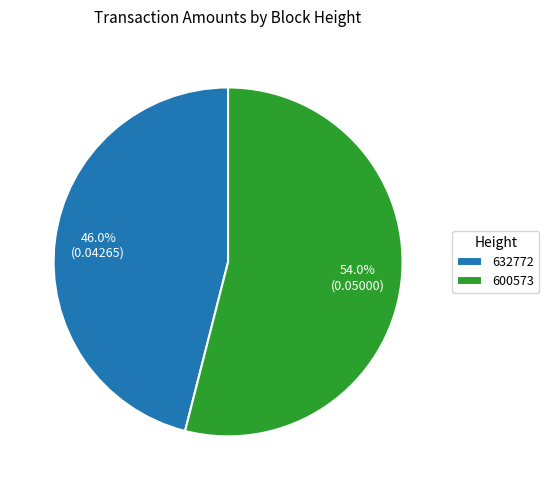

To the nearest percent, what percentage of the pie is 600573?

54%